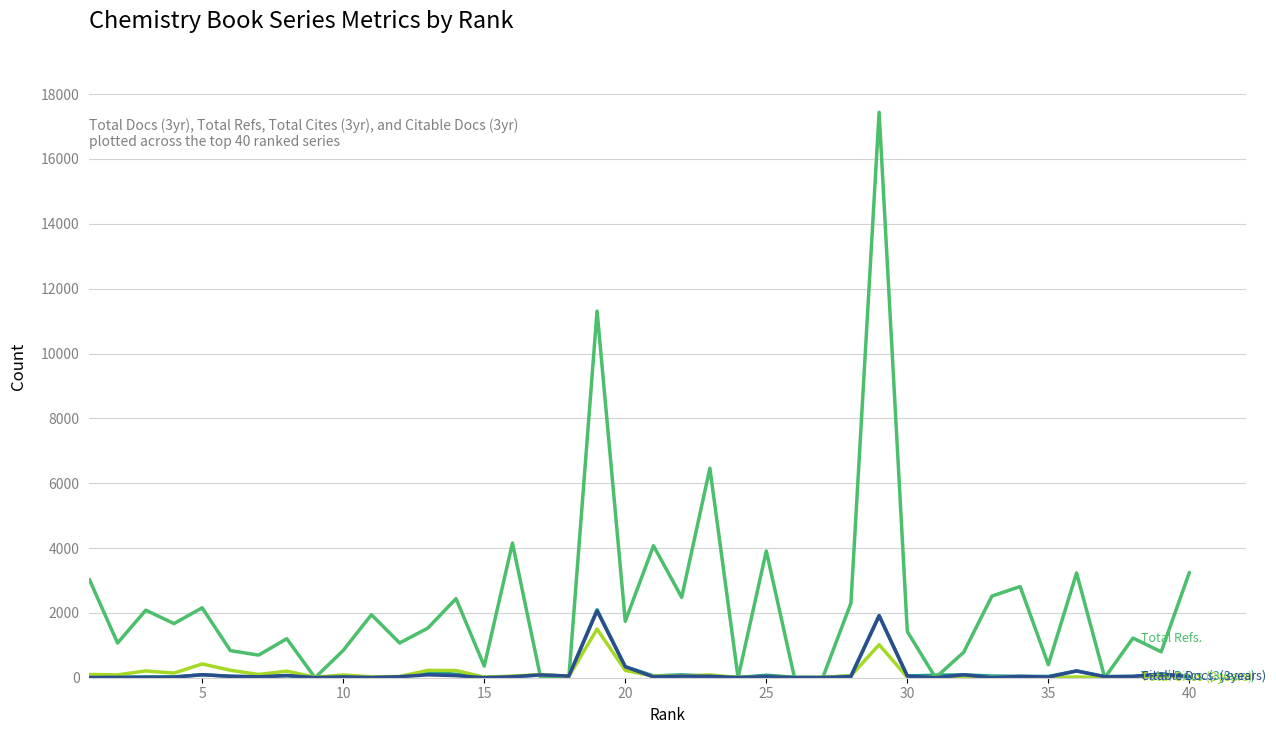

What is the greatest value displayed?

17439